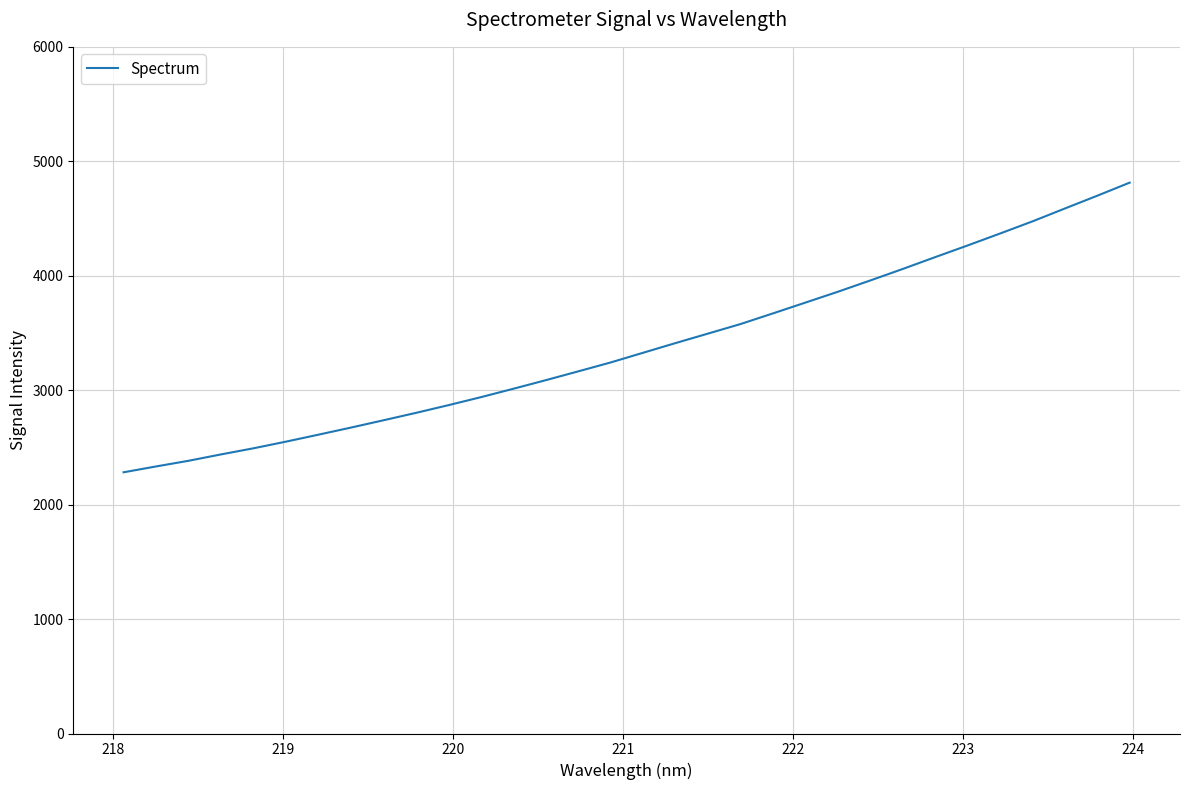

Reading right to left, list all the values displayed in this chart.

4813.5	4699.1	4587.4	4474.8	4368.7	4264.4	4162.4	4059.0	3958.6	3860.0	3765.3	3670.9	3577.8	3494.6	3411.7	3327.1	3242.3	3164.4	3087.4	3012.3	2938.9	2868.9	2801.6	2736.9	2673.2	2611.2	2550.3	2492.2	2438.7	2383.0	2333.5	2282.4